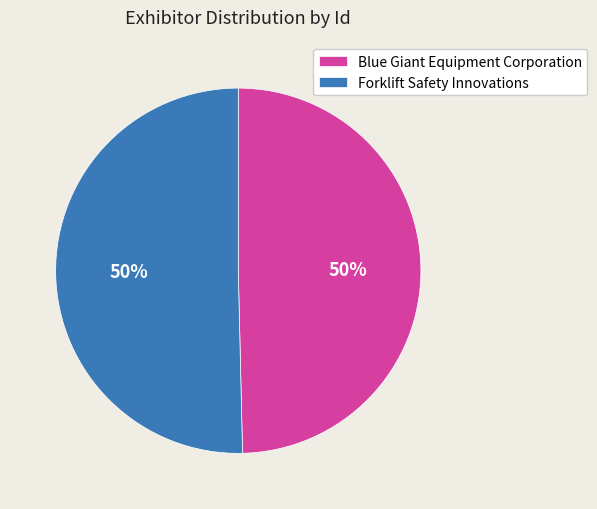

To the nearest percent, what percentage of the pie is Forklift Safety Innovations?

50%